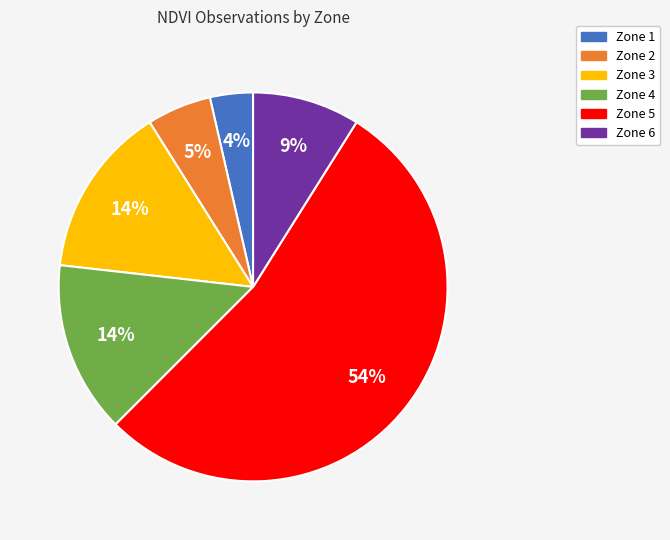

Is Zone 5 the majority of the pie?

Yes